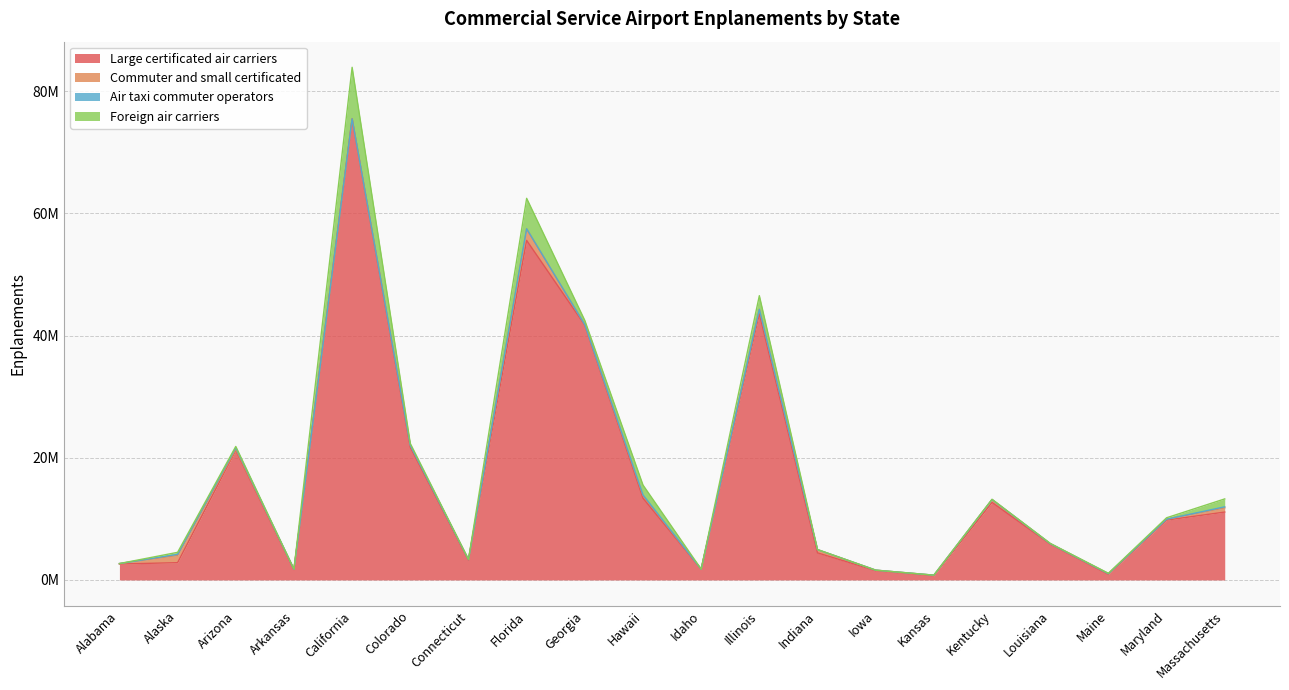

What is the average value of the Large certificated air carriers series?

16598677